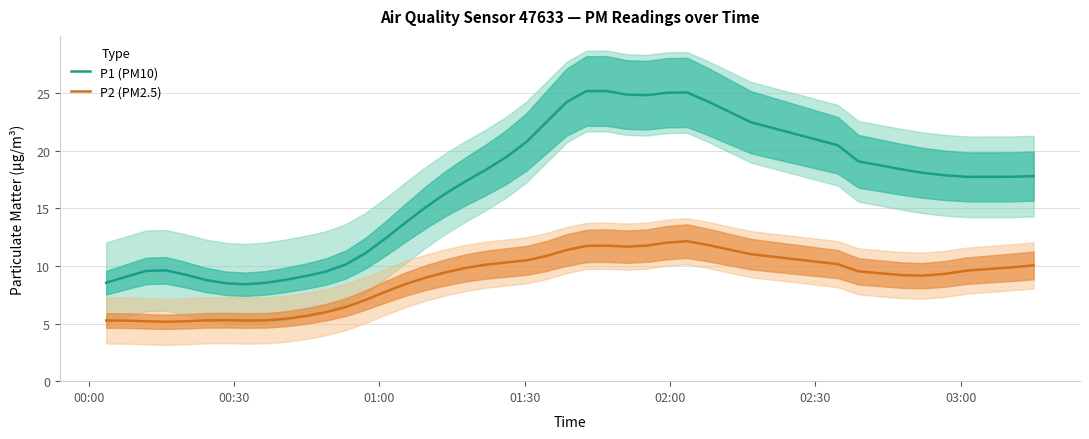

True or false: P1 (PM10) and P2 (PM2.5) cross at least once.

False